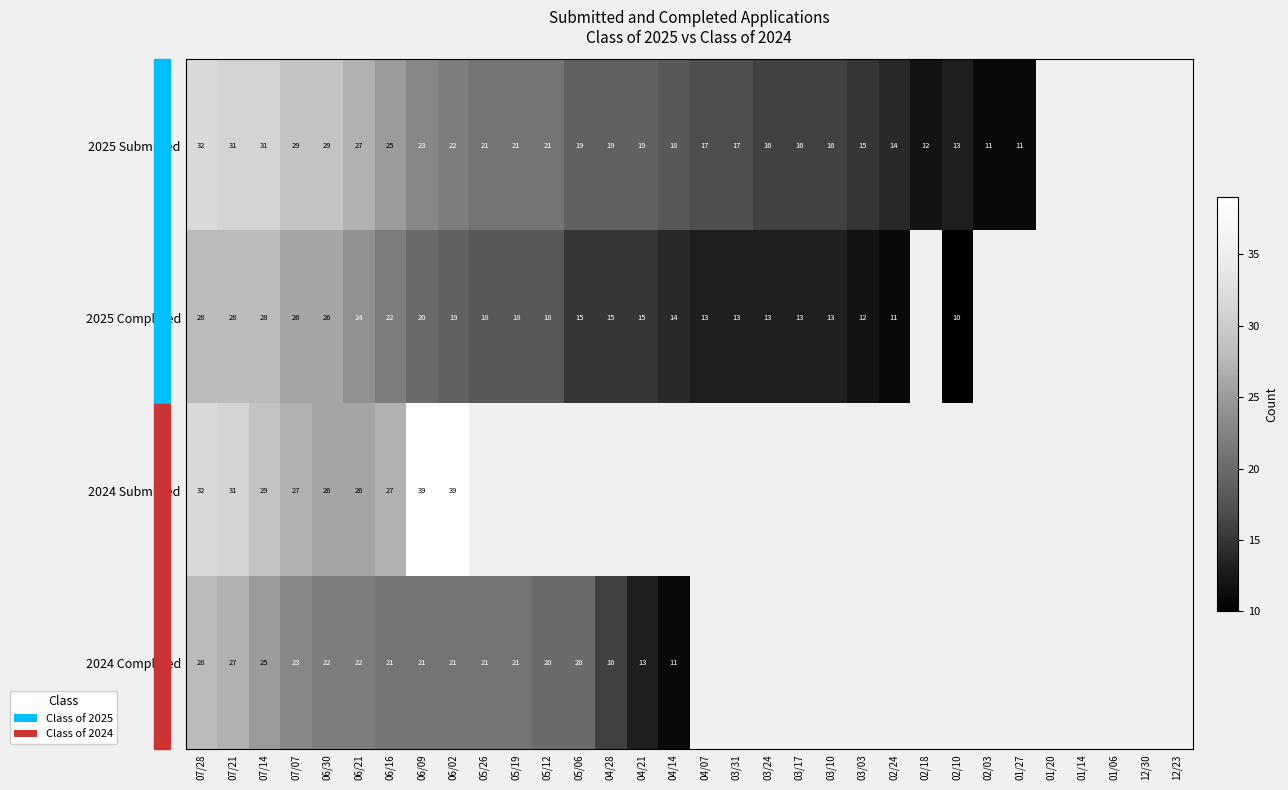

Which has a higher value, 05/12 or 03/10?

05/12